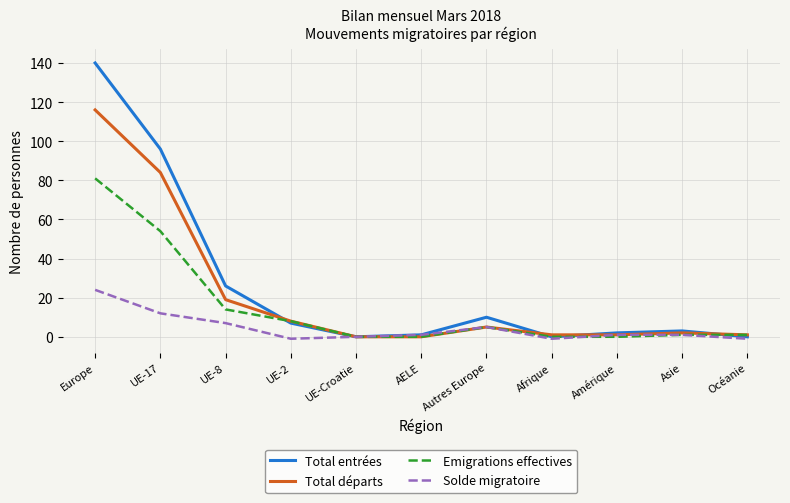

What is the difference between the highest and lowest values at UE-17?

84